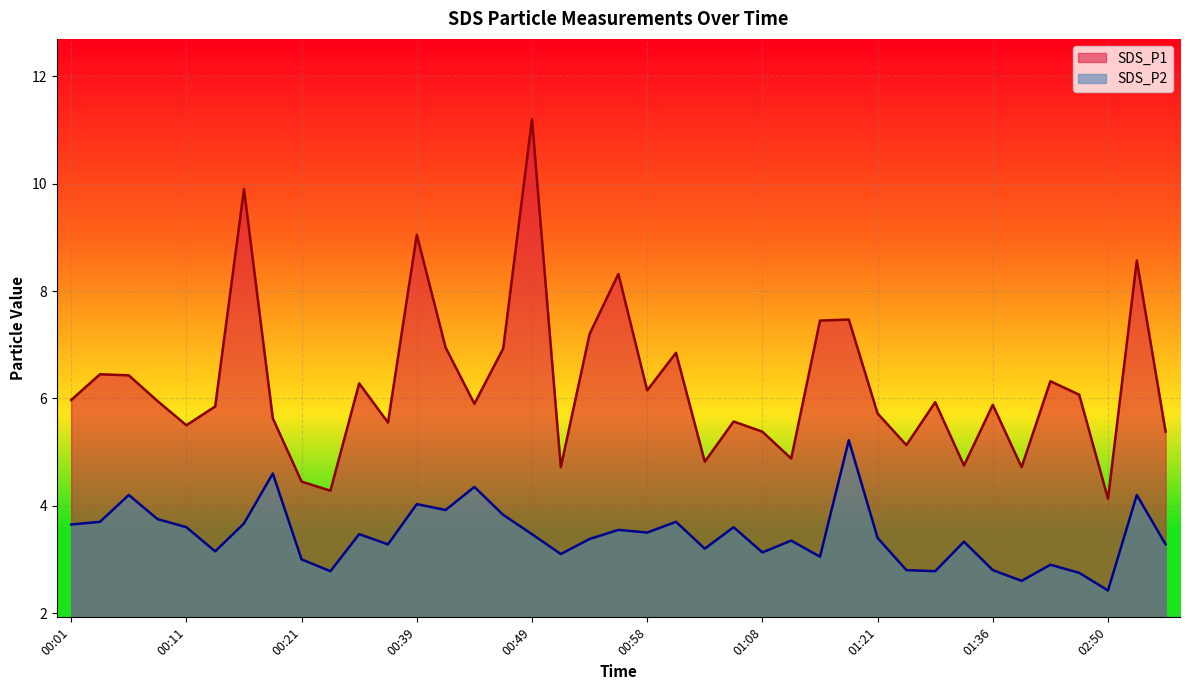

Is the value of SDS_P1 at 00:54 greater than the value of SDS_P2 at 01:34?

Yes